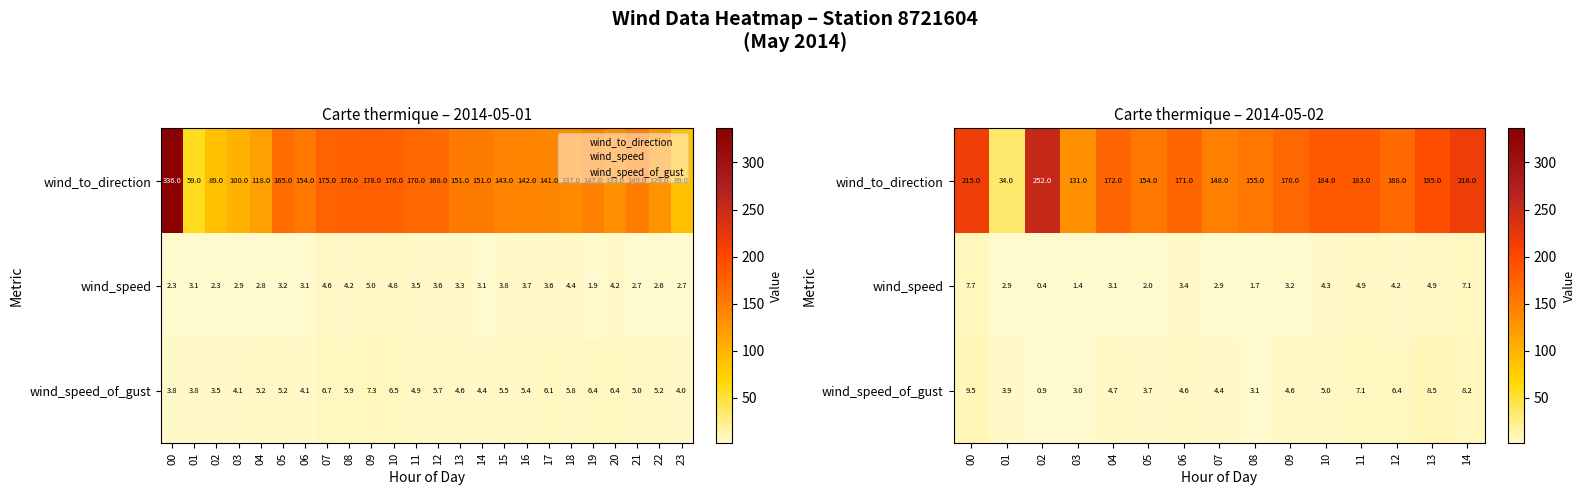

Which series has the widest spread of values?

wind_to_direction